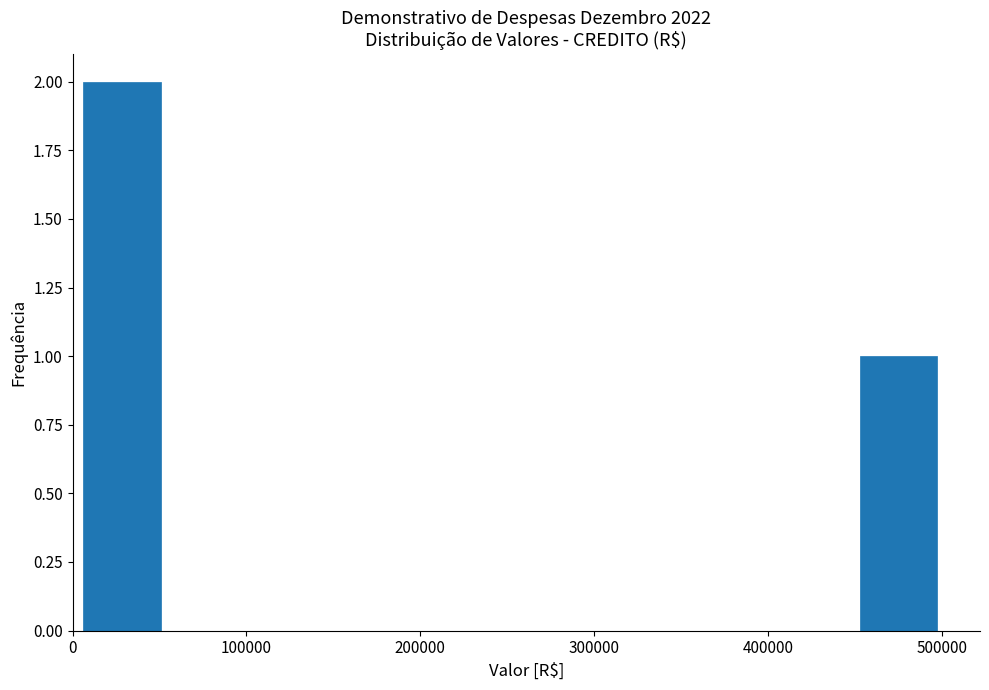

Reading left to right, list every bar in this chart as the range it spans on the x-axis followed by its height. Neither the bar edges nor the heights are printed on the chart, so give them approximately, as read against the axes.

0 to 50000: 2
50000 to 100000: 0
100000 to 150000: 0
150000 to 200000: 0
200000 to 250000: 0
250000 to 300000: 0
300000 to 350000: 0
350000 to 400000: 0
400000 to 450000: 0
450000 to 500000: 1